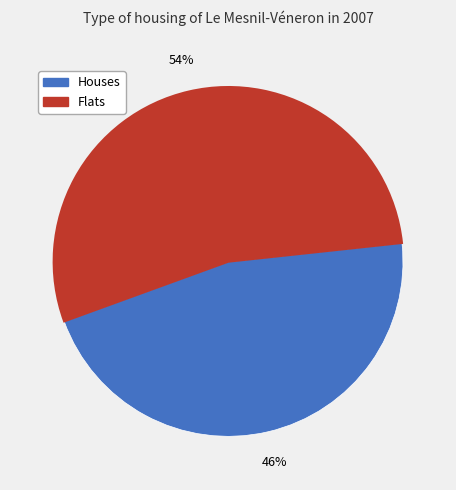

Is there a majority slice in this chart?

Yes